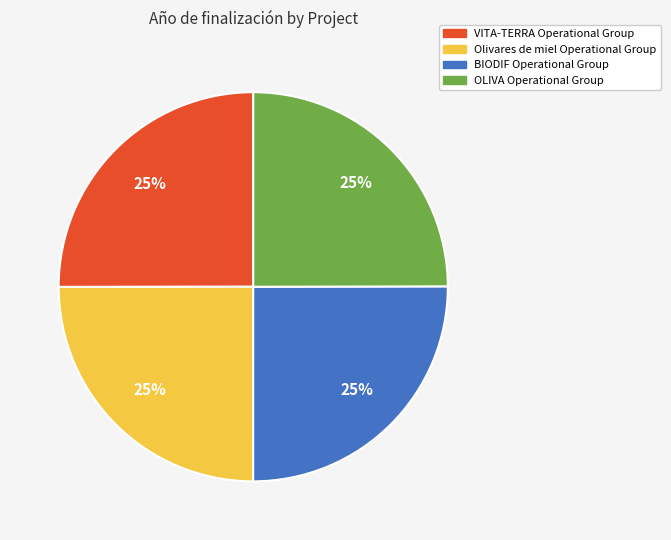

How many slices are in this pie chart?

4